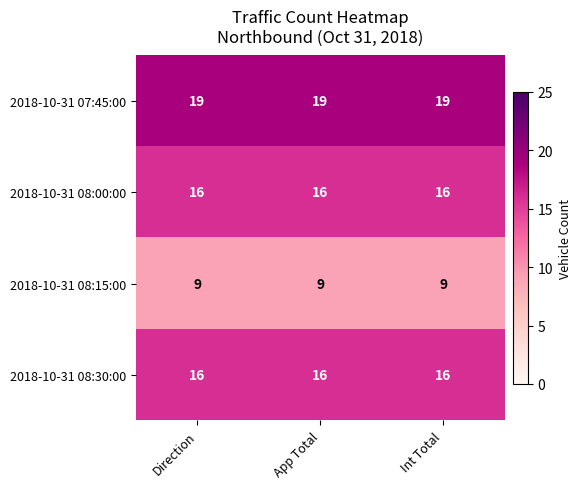

Which series has the largest total across all categories?

2018-10-31 07:45:00